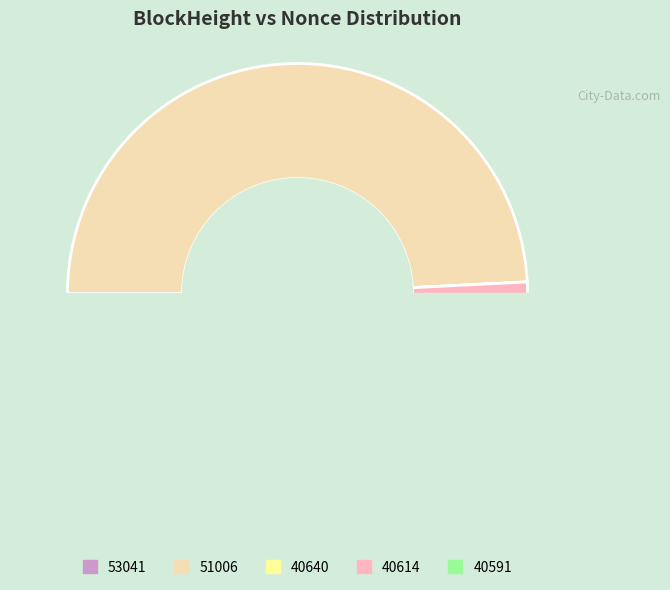

Rank the categories by value from highest to lowest.

51006, 40614, 40591, 53041, 40640